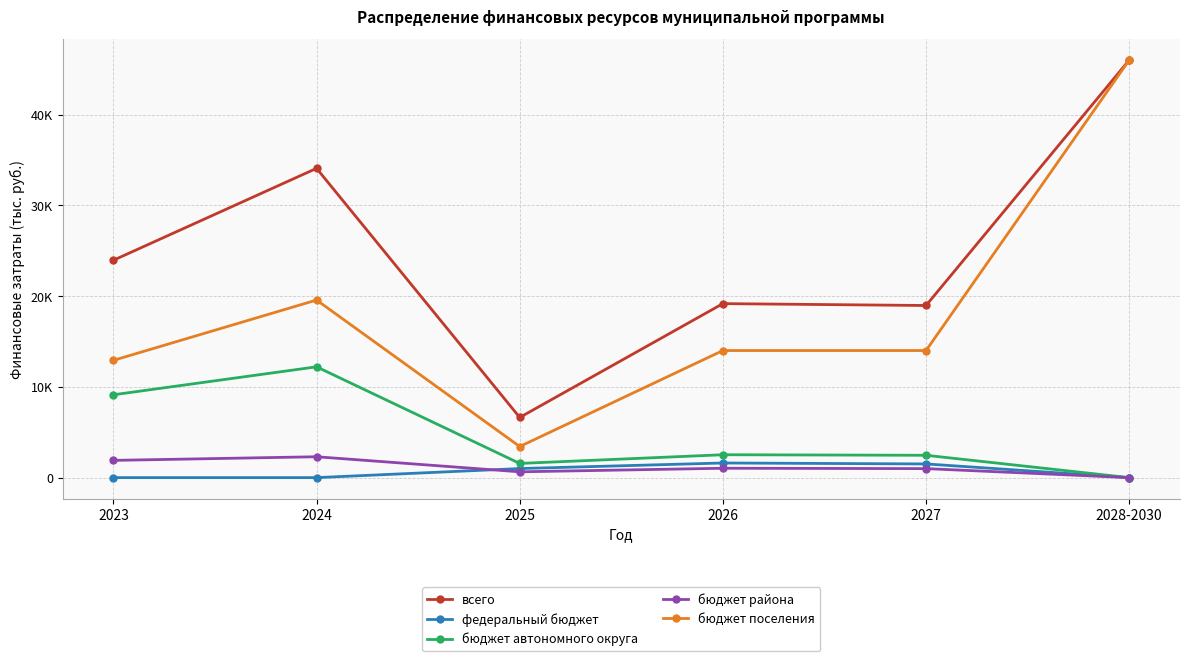

What are all the series names shown in the legend?

всего, федеральный бюджет, бюджет автономного округа, бюджет района, бюджет поселения